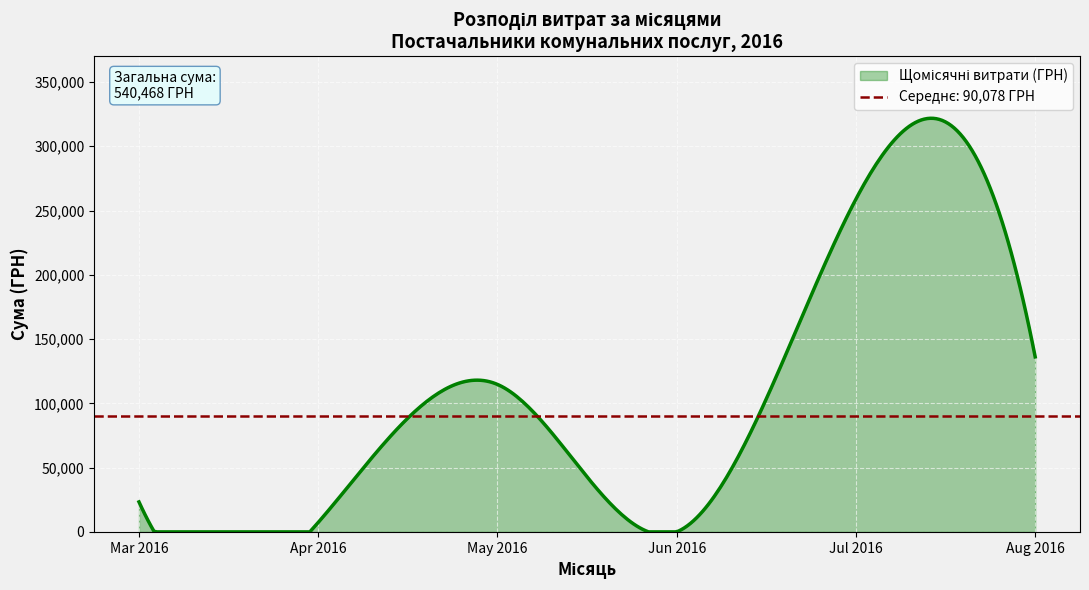

How many data points are less than 423?

20